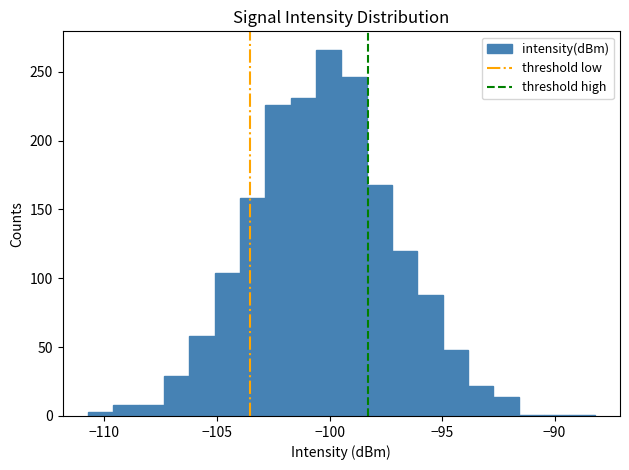

Read against the x-axis, roughly where is the centre of the tallest bar?

-100.0